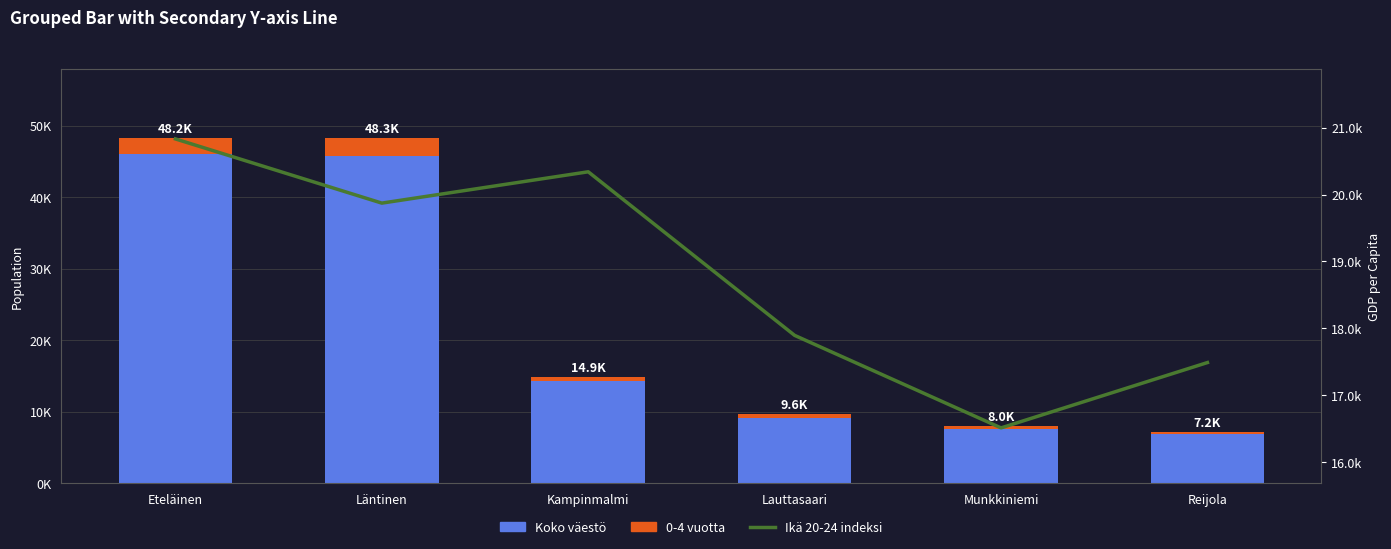

At which category is the sum across all series the highest?

Eteläinen